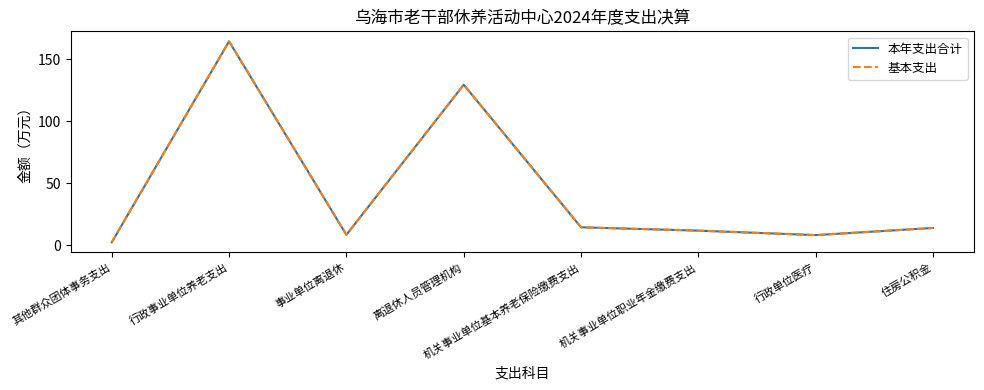

Is the value of 基本支出 at 机关事业单位基本养老保险缴费支出 greater than the value of 本年支出合计 at 机关事业单位基本养老保险缴费支出?

No